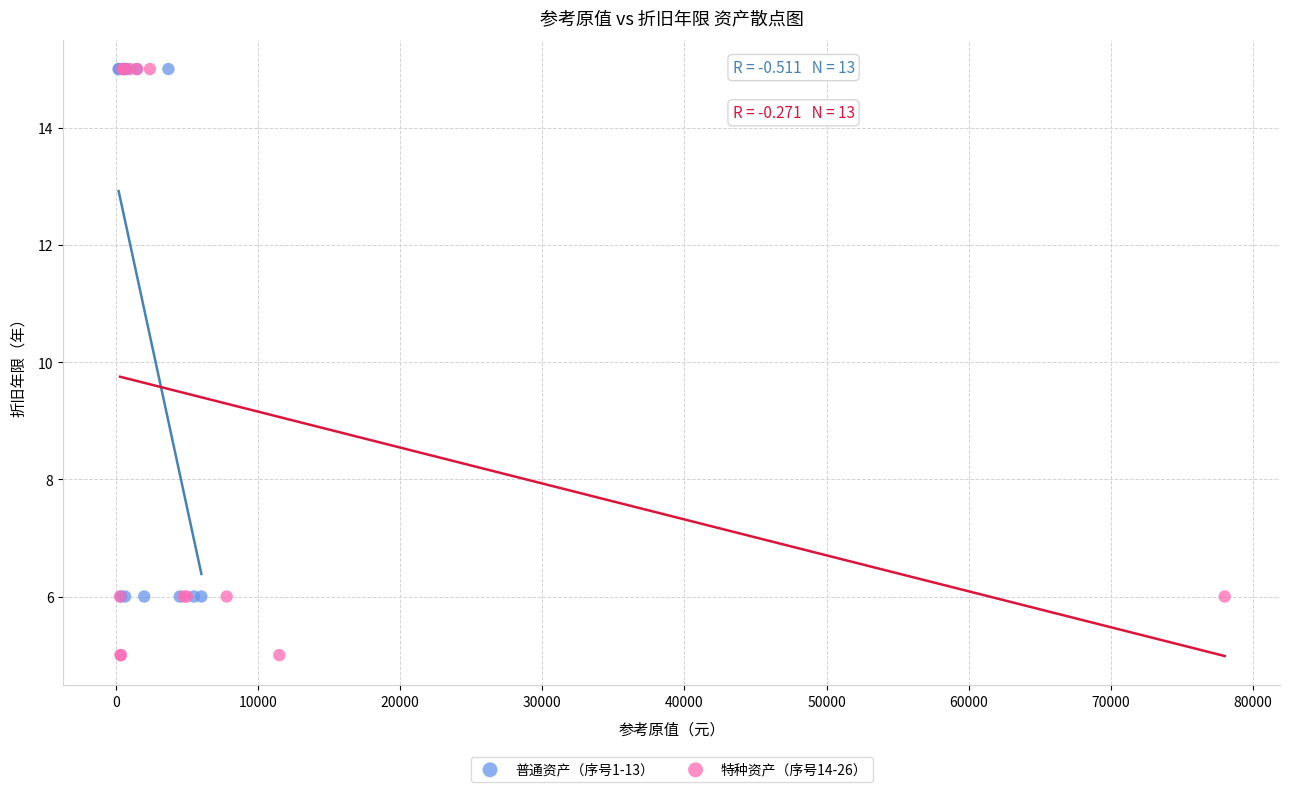

Which series reaches the minimum Y coordinate?

特种资产（序号14-26）